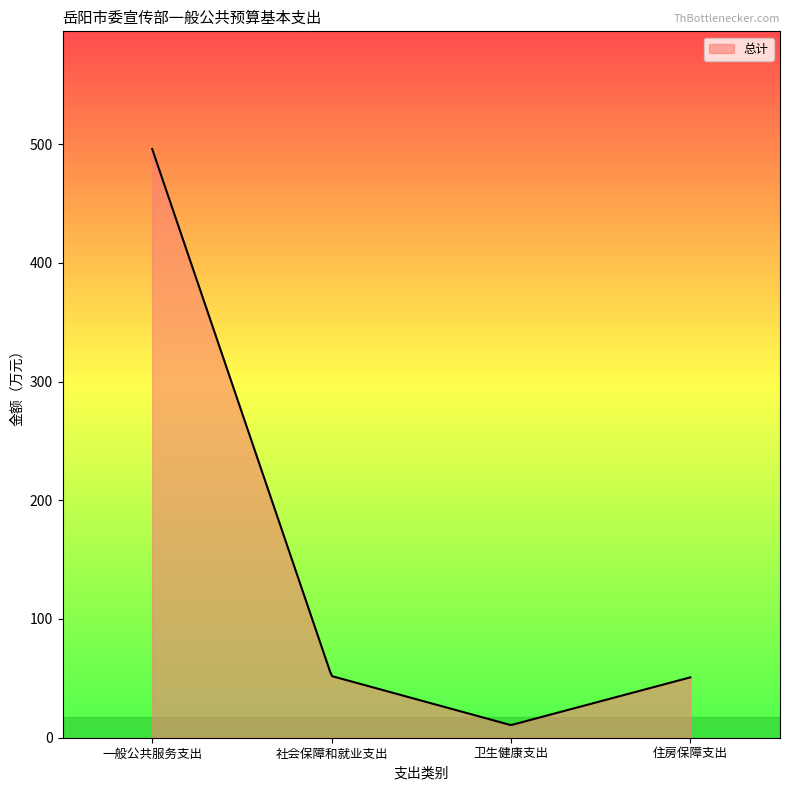

What is the greatest value displayed?

495.8